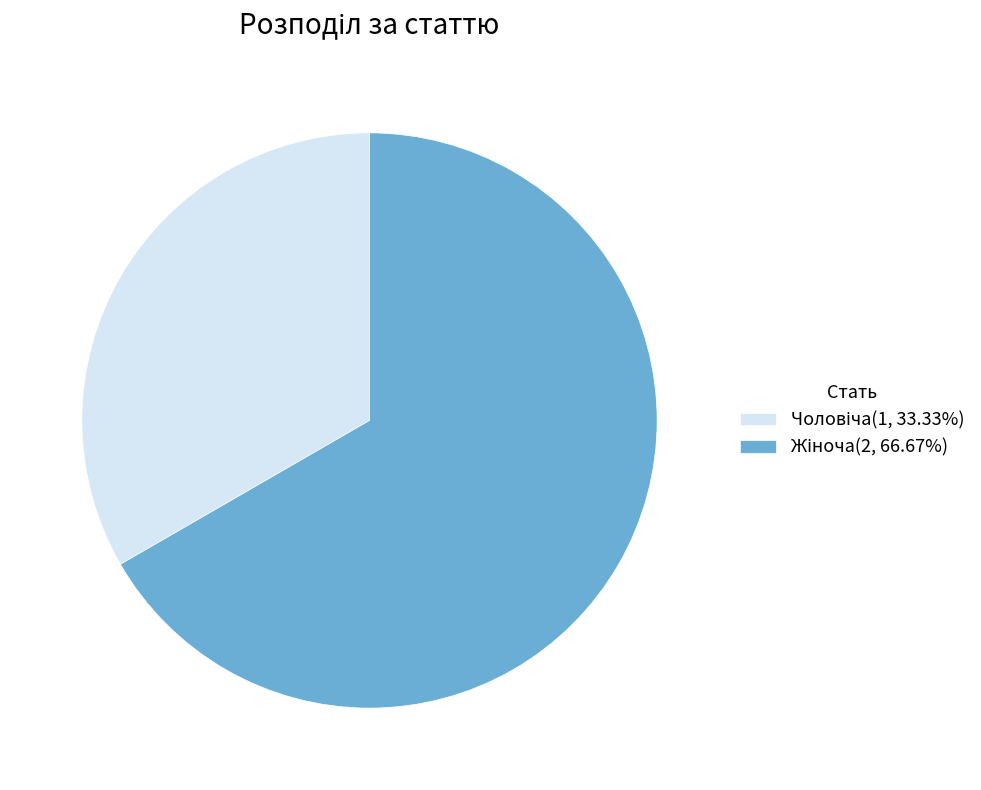

Is there any slice that represents more than half of the pie?

Yes